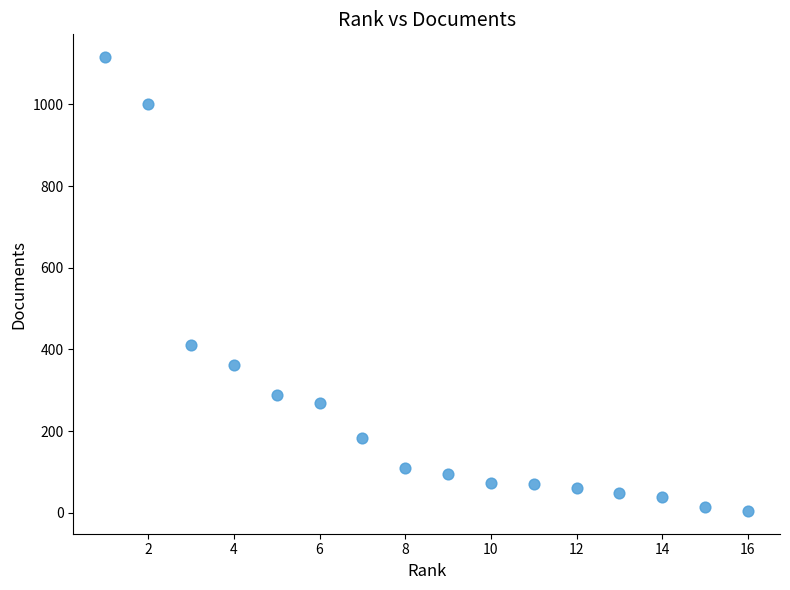

What is the range of Y values (max minus min)?

1112